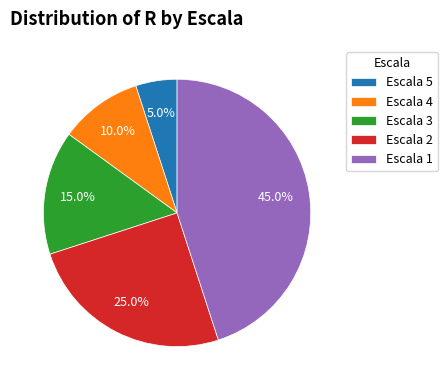

Rank the categories by value from lowest to highest.

Escala 5, Escala 4, Escala 3, Escala 2, Escala 1